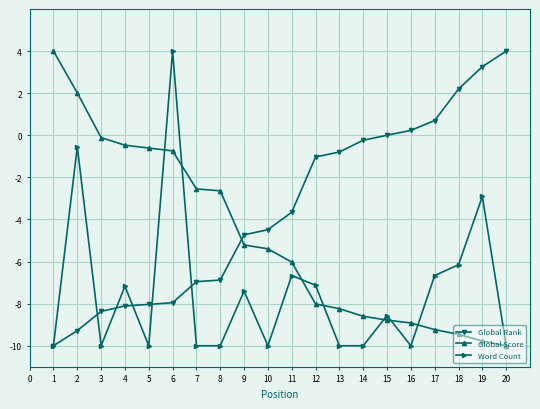

What is the difference between the Global Score values at 10 and 2?

7.4